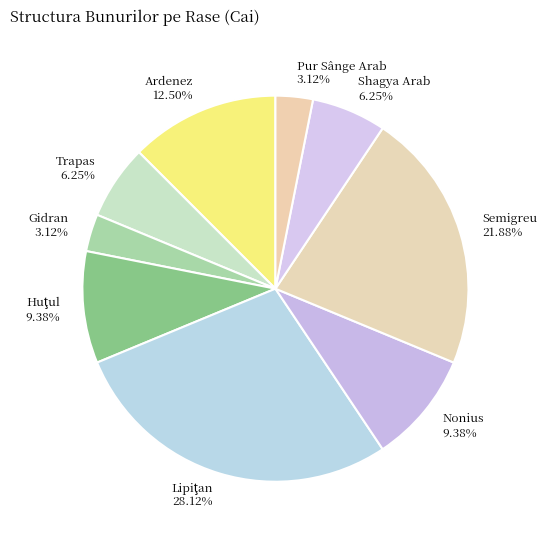

Between Nonius 9.38% and Gidran 3.12%, which is larger?

Nonius 9.38%